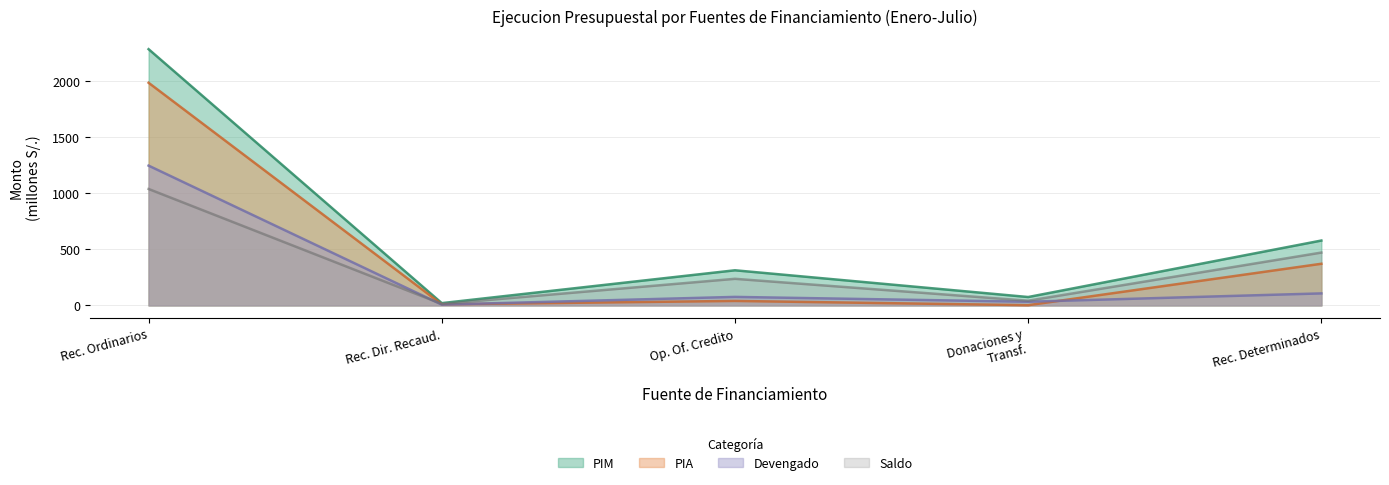

List the series in order of their peak value, highest first.

PIM, PIA, Devengado, Saldo